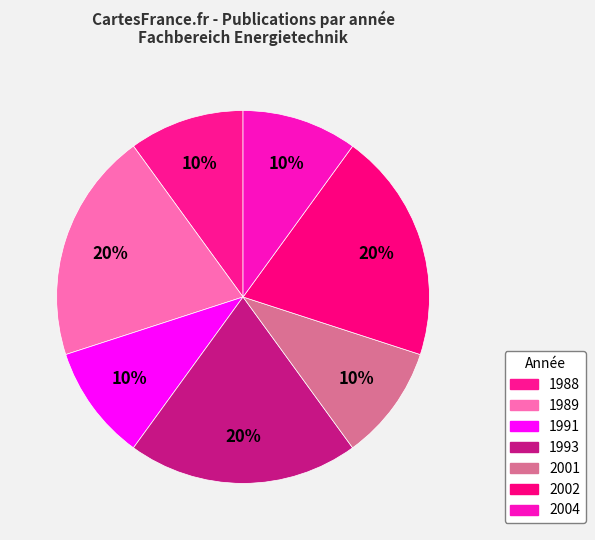

How many slices are in this pie chart?

7